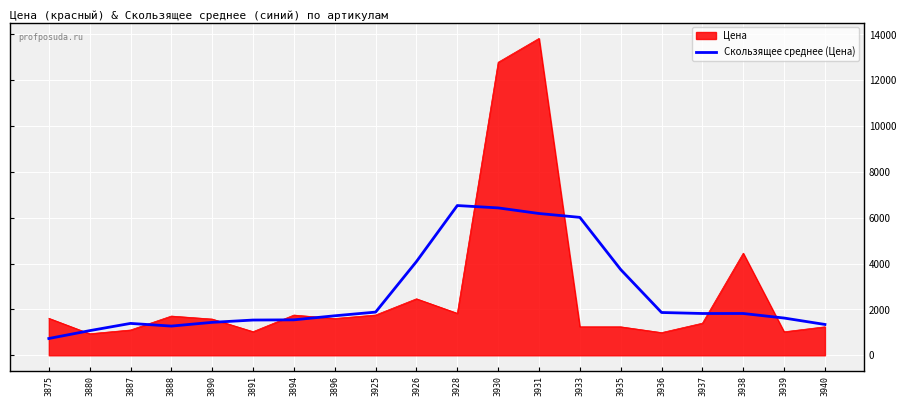

What is the smallest value displayed?

732.4